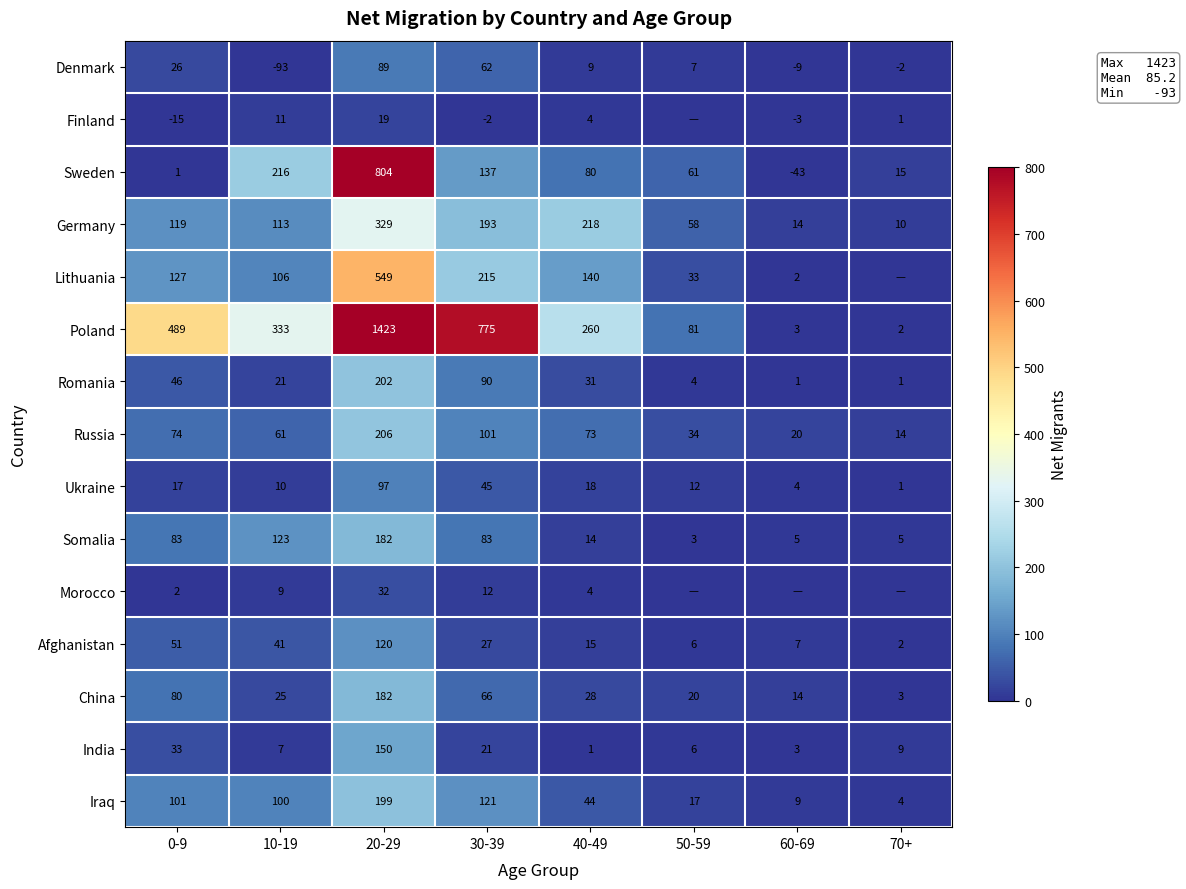

Between 0-9 and 10-19, which series saw the biggest shift?

Sweden